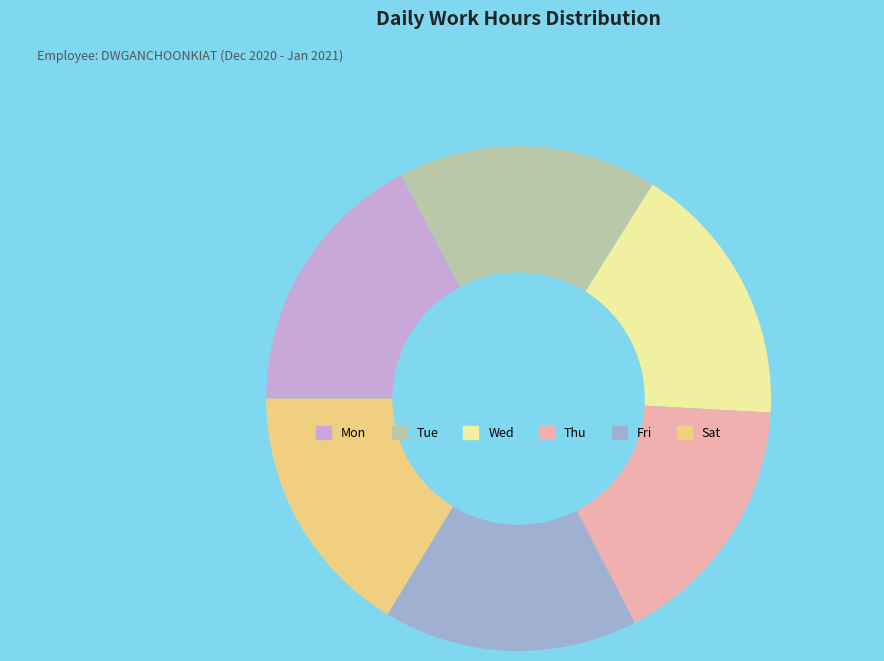

The Fri slice represents 16% of the pie. True or false?

True